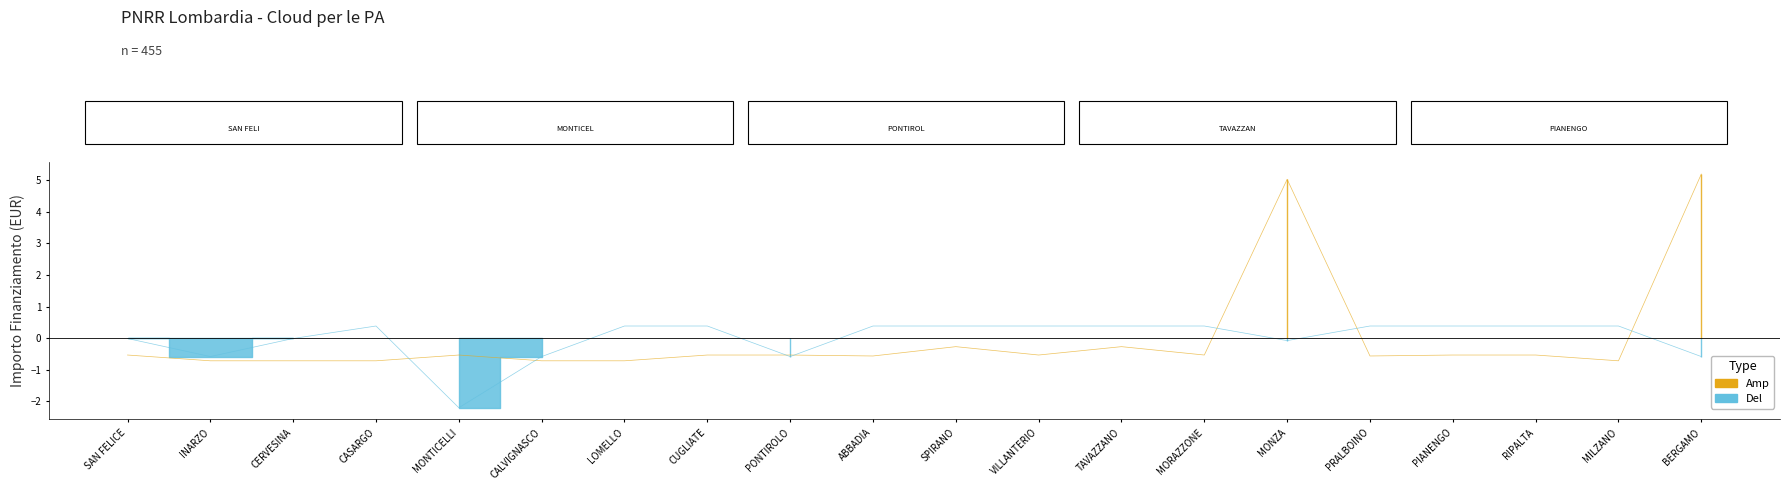

Count the number of data series in this chart.

2